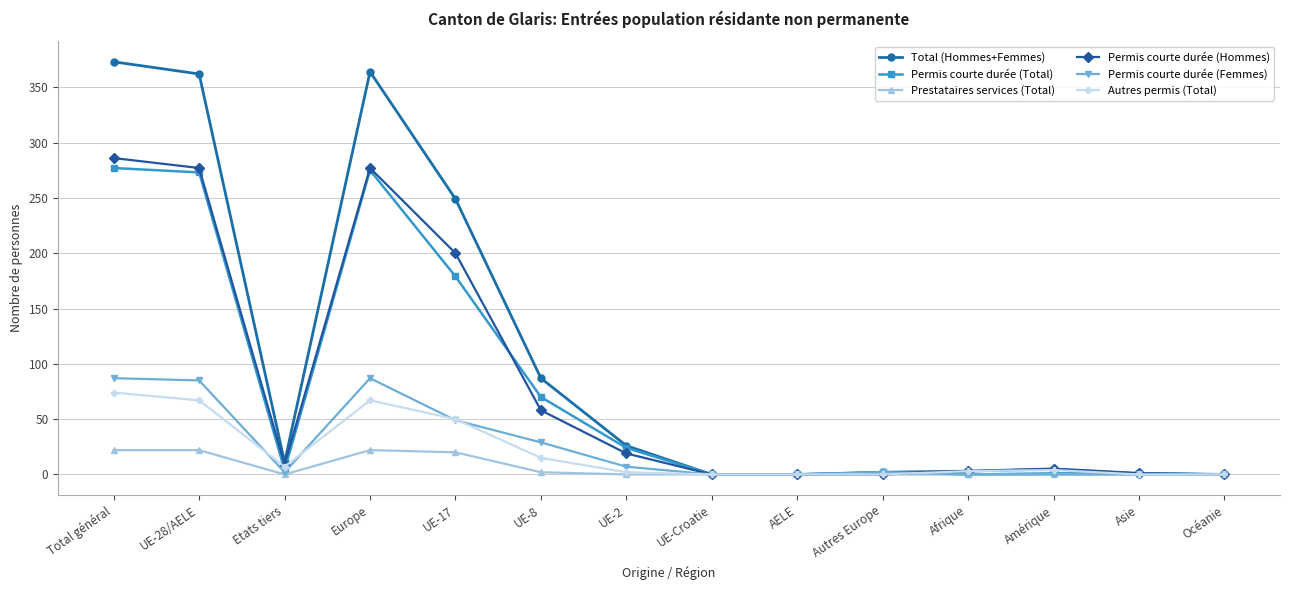

What is the label of the 9th point from the right?

UE-8